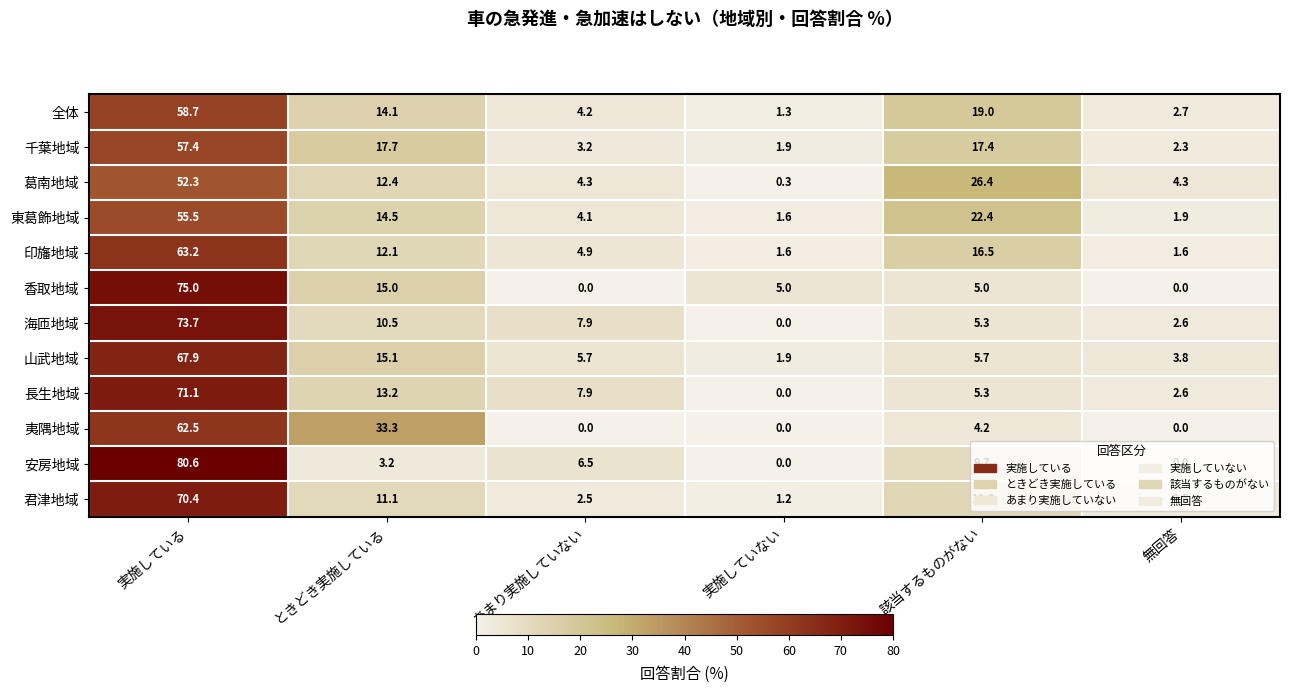

The value of 夷隅地域 at 無回答 is 27.0. True or false?

False